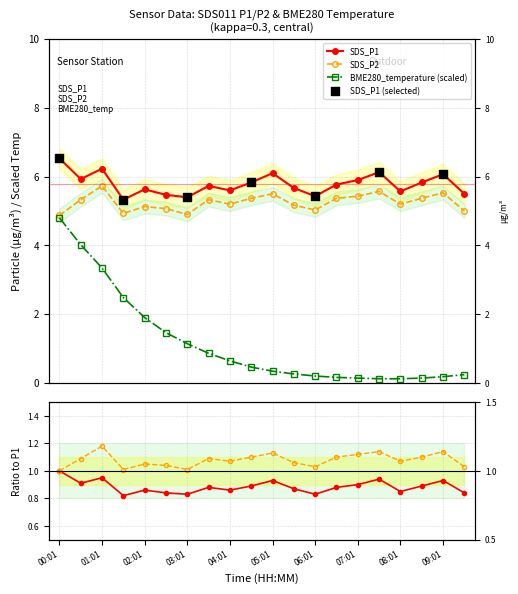

Which series has the largest total across all categories?

SDS_P1